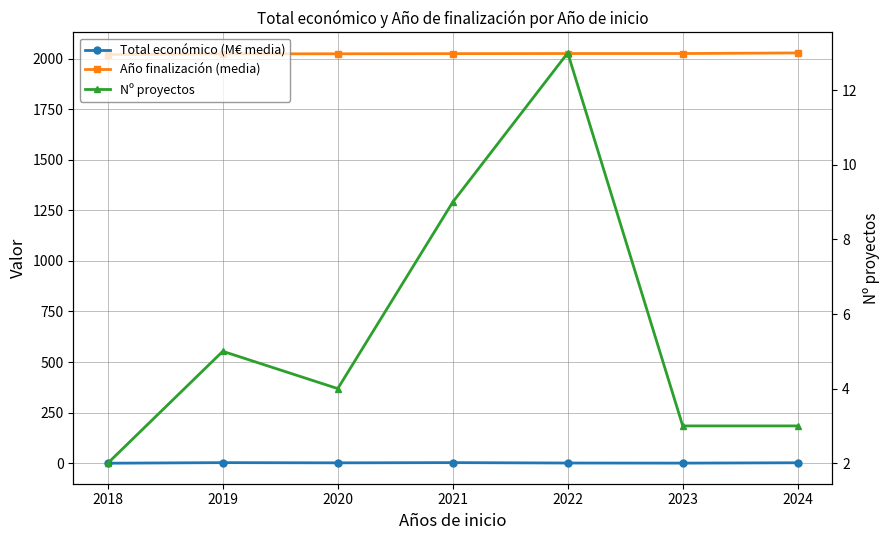

True or false: Nº proyectos has a value of 13.0 at 2022.

True